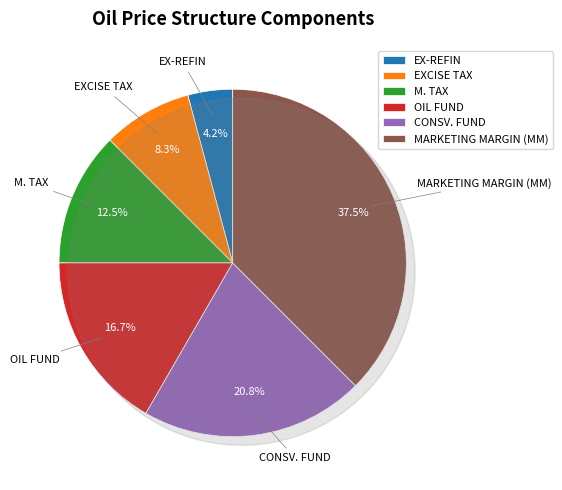

Does any single category account for the majority?

No